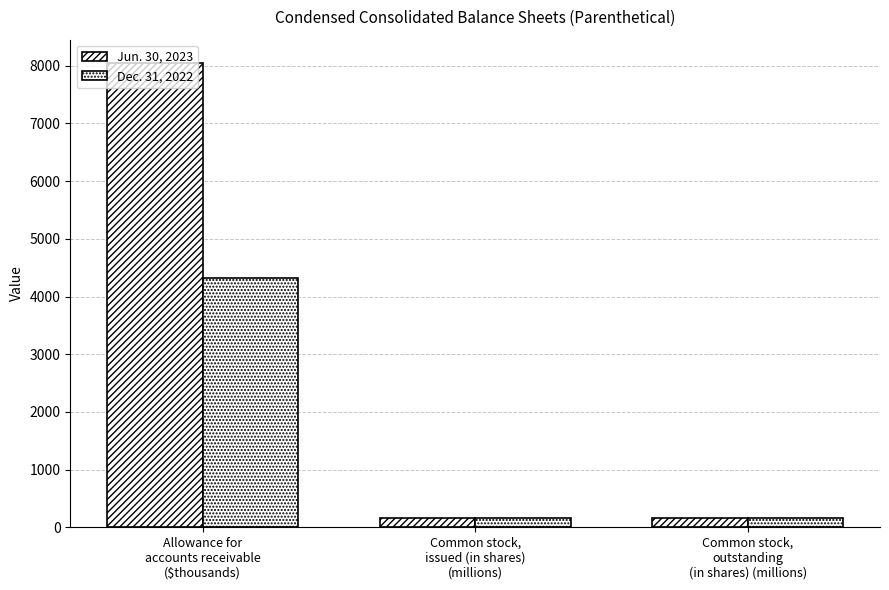

Reading left to right, what are all the values shown in this chart?

Jun. 30, 2023: Allowance for
accounts receivable
($thousands)=8050.0	Common stock,
issued (in shares)
(millions)=164.9	Common stock,
outstanding
(in shares) (millions)=164.9
Dec. 31, 2022: Allowance for
accounts receivable
($thousands)=4324.0	Common stock,
issued (in shares)
(millions)=162.8	Common stock,
outstanding
(in shares) (millions)=162.8